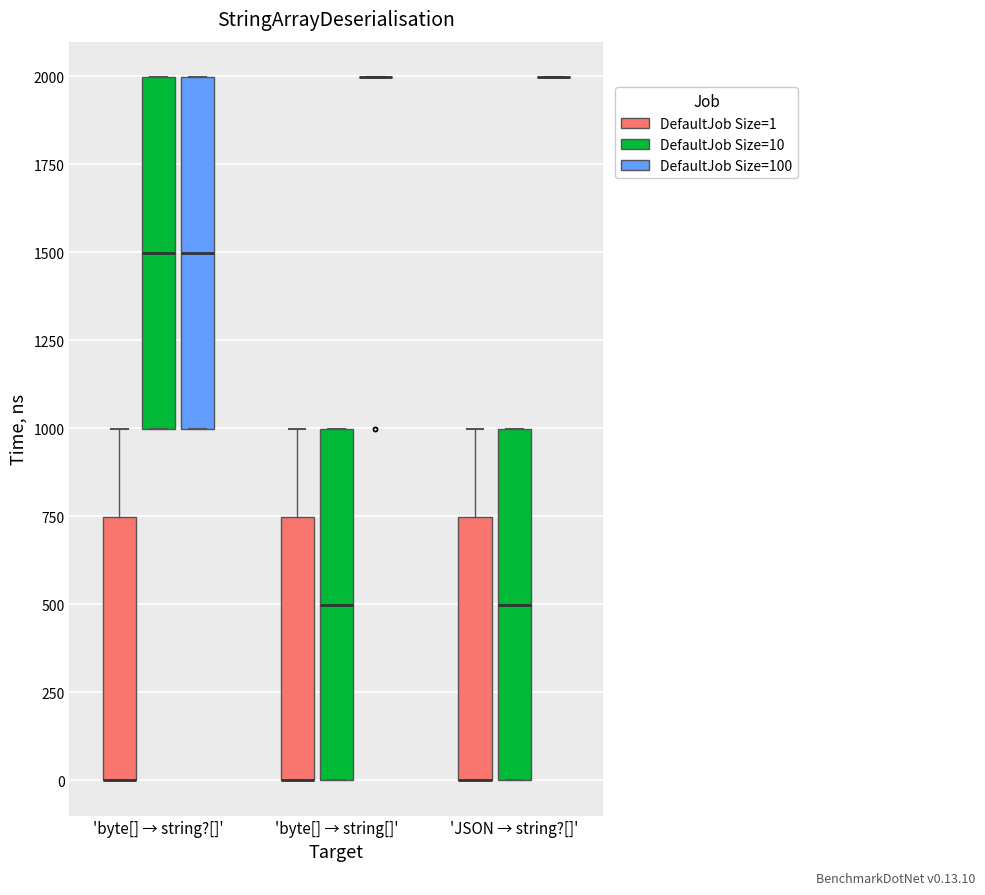

Reading left to right, transcribe this box plot: for each box, give where its median line is, the range the box spans, and where its two whiskers end, as read against the y-axis. The values are not printed on the chart, so give them approximately, as read against the axis.

'byte[] → string?[]' (DefaultJob Size=1): median 0 (drawn on the box's lower edge), box 0 to 750, whiskers 0 to 1000
'byte[] → string?[]' (DefaultJob Size=10): median 1500, box 1000 to 2000, whiskers 1000 to 2000
'byte[] → string?[]' (DefaultJob Size=100): median 1500, box 1000 to 2000, whiskers 1000 to 2000
'byte[] → string[]' (DefaultJob Size=1): median 0 (drawn on the box's lower edge), box 0 to 750, whiskers 0 to 1000
'byte[] → string[]' (DefaultJob Size=10): median 500, box 0 to 1000, whiskers 0 to 1000
'byte[] → string[]' (DefaultJob Size=100): box collapsed to a line at 2000, whiskers 2000 to 2000
'JSON → string?[]' (DefaultJob Size=1): median 0 (drawn on the box's lower edge), box 0 to 750, whiskers 0 to 1000
'JSON → string?[]' (DefaultJob Size=10): median 500, box 0 to 1000, whiskers 0 to 1000
'JSON → string?[]' (DefaultJob Size=100): box collapsed to a line at 2000, whiskers 2000 to 2000